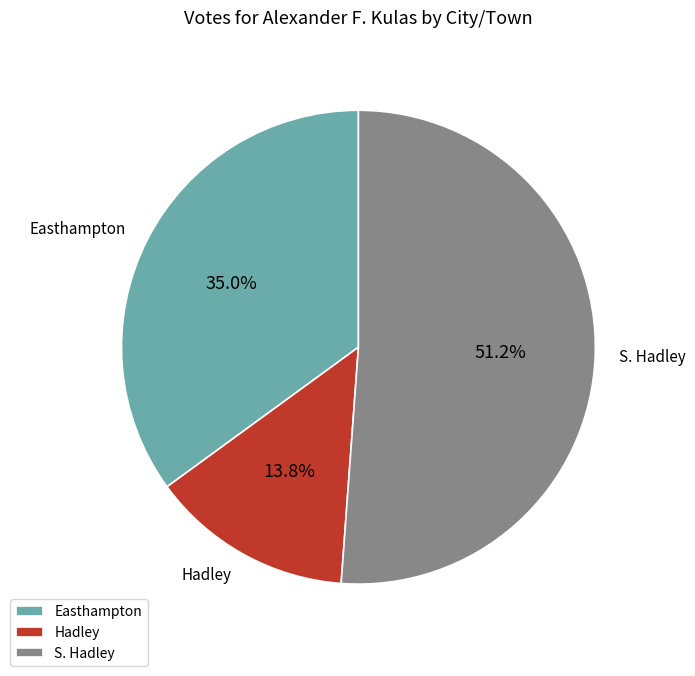

Which slice is the smallest?

Hadley